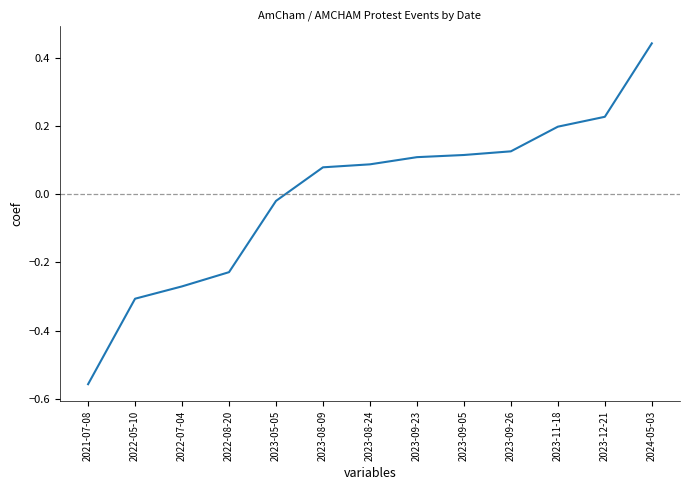

At which label does the data first exceed 0?

2023-08-09